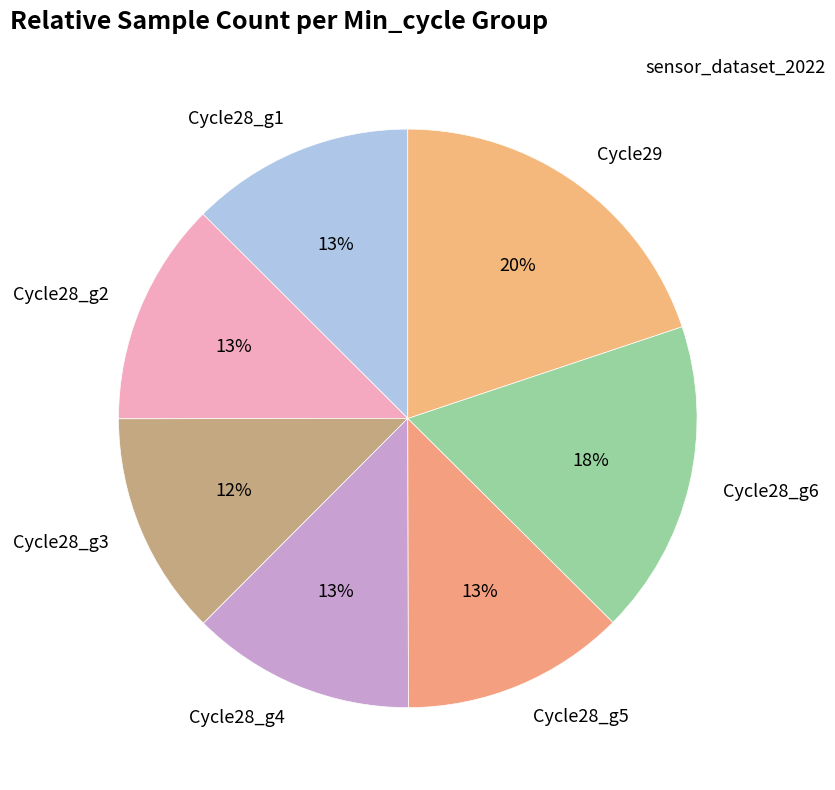

Count the number of slices in the pie.

7